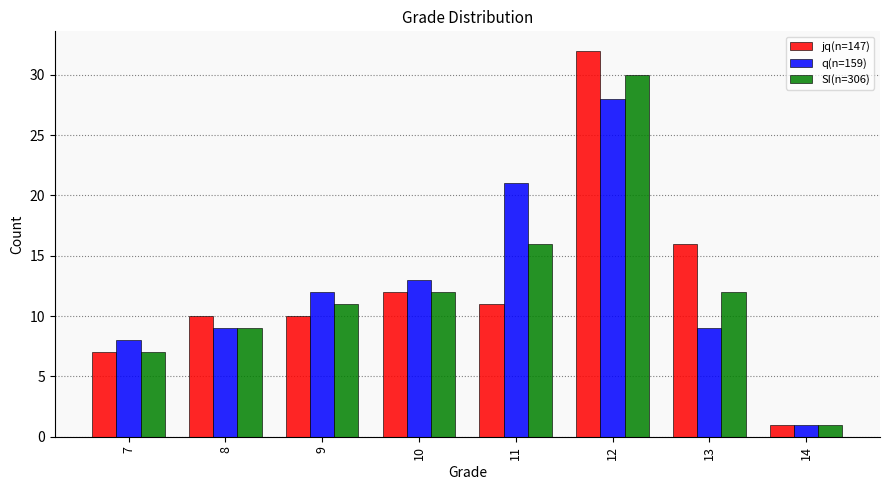

List the series in order of their peak value, highest first.

jq(n=147), SI(n=306), q(n=159)